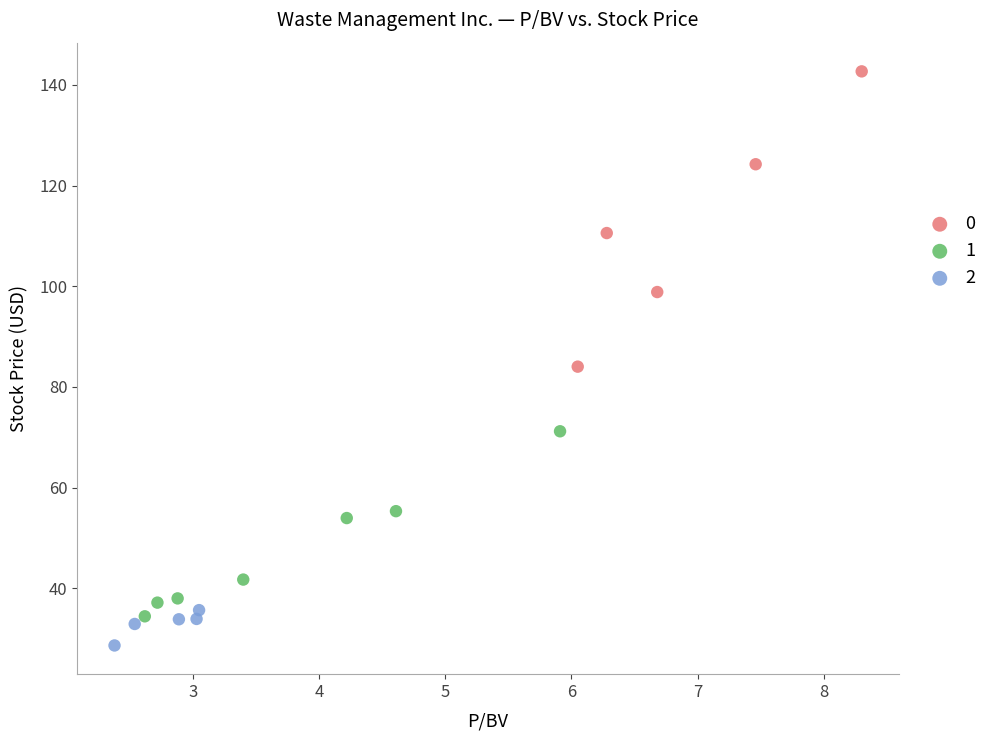

Which series has the widest spread of Y values?

0